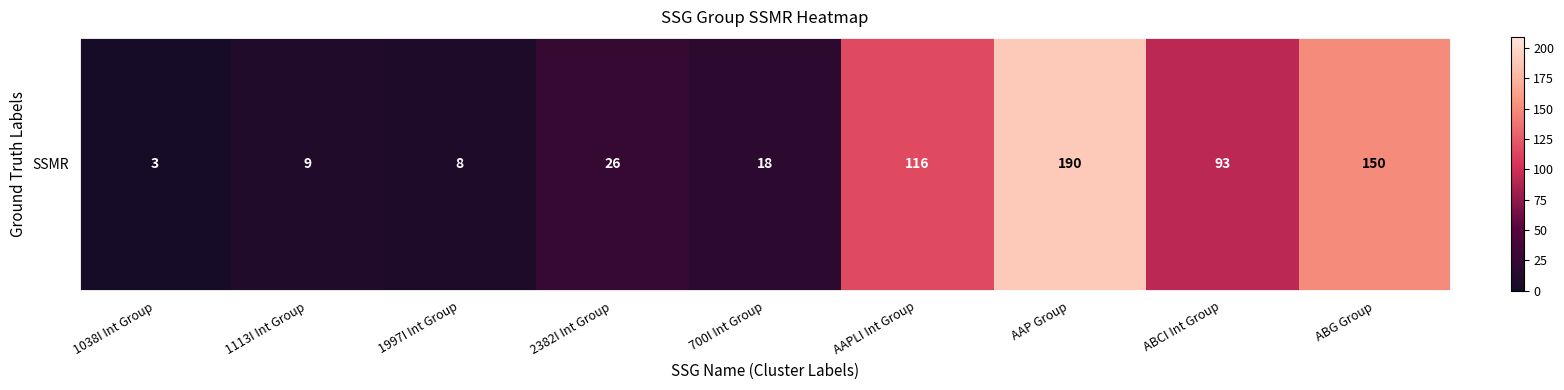

Rank the categories by value from lowest to highest.

1038I Int Group, 1997I Int Group, 1113I Int Group, 700I Int Group, 2382I Int Group, ABCI Int Group, AAPLI Int Group, ABG Group, AAP Group